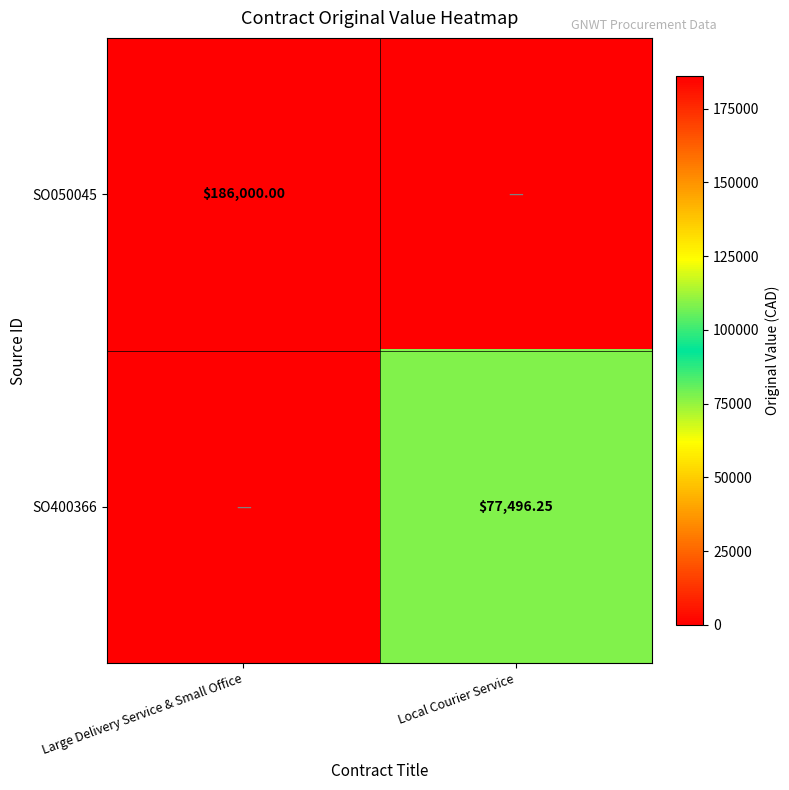

Is the value of SO050045 at Large Delivery Service & Small Office greater than the value of SO400366 at Local Courier Service?

Yes